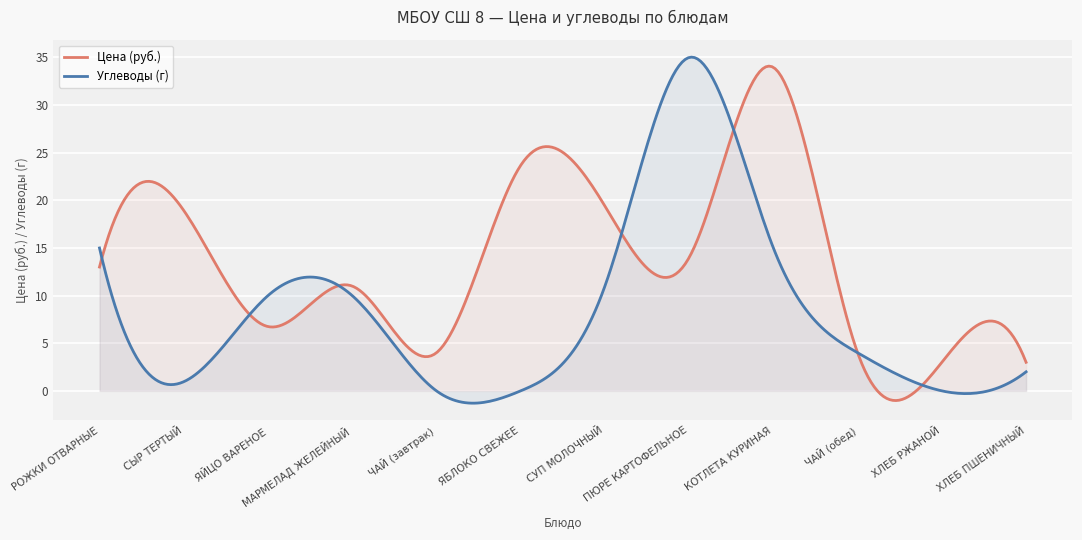

Where do Цена (руб.) and Углеводы (г) first cross each other?

РОЖКИ ОТВАРНЫЕ and СЫР ТЕРТЫЙ